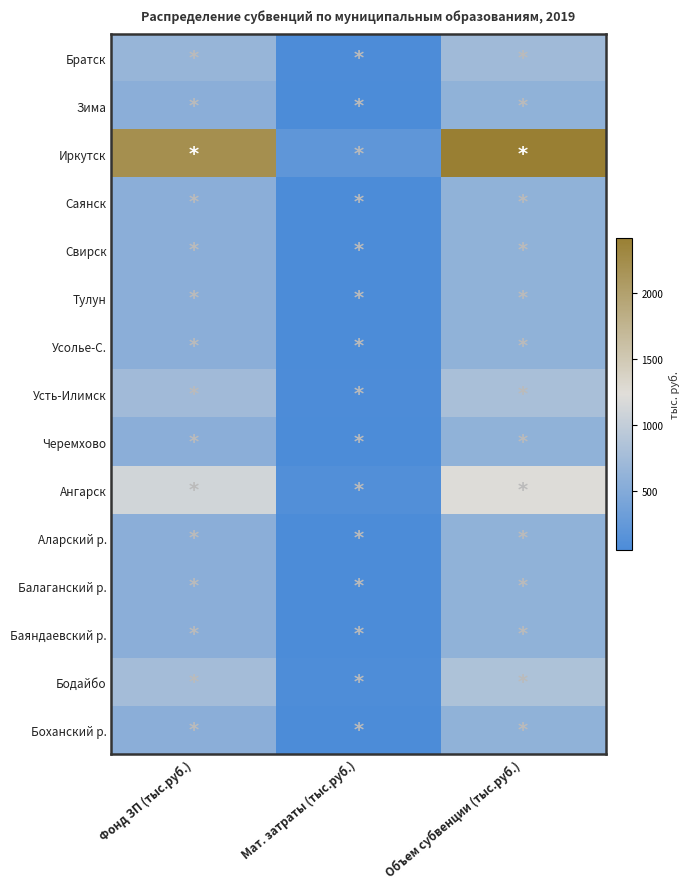

Which series has the largest total across all categories?

Иркутск